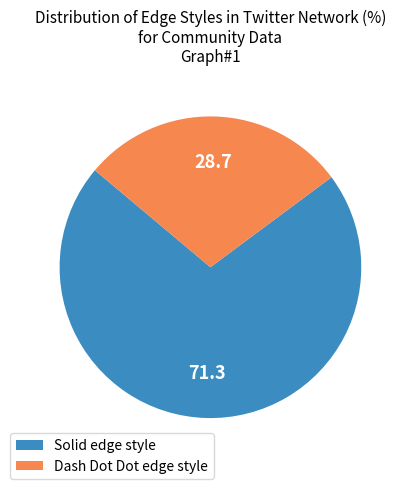

Which has a higher value, Dash Dot Dot edge style or Solid edge style?

Solid edge style